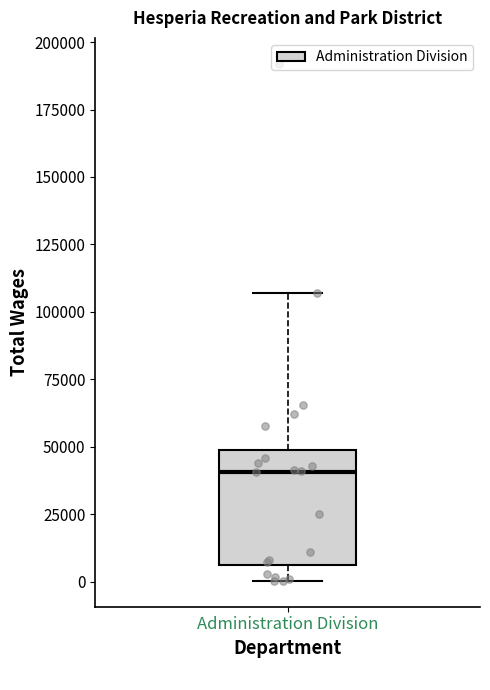

Read this box plot against the y-axis: the position of the median line, the range covered by the box, and the ends of both whiskers. The values are not printed on the chart, so give them approximately, as read against the axis.

median 40000, box 5000 to 50000, whiskers 0 to 105000